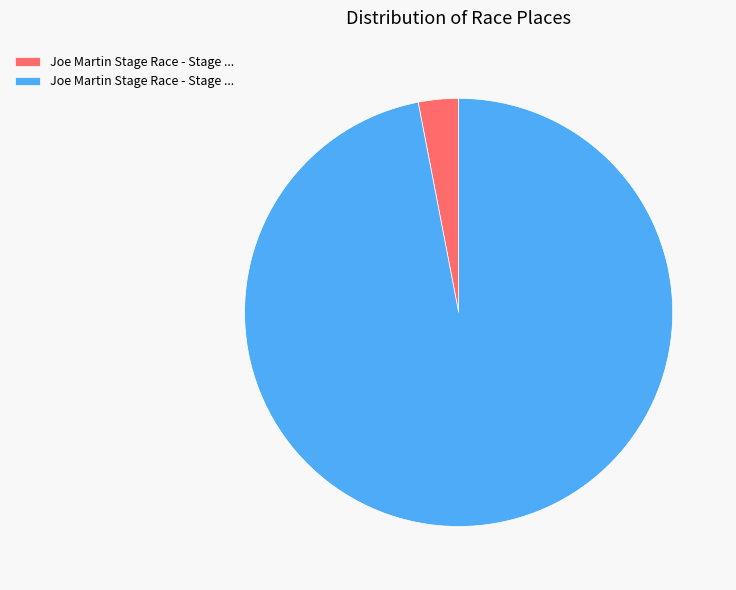

Is there any slice that represents more than half of the pie?

Yes